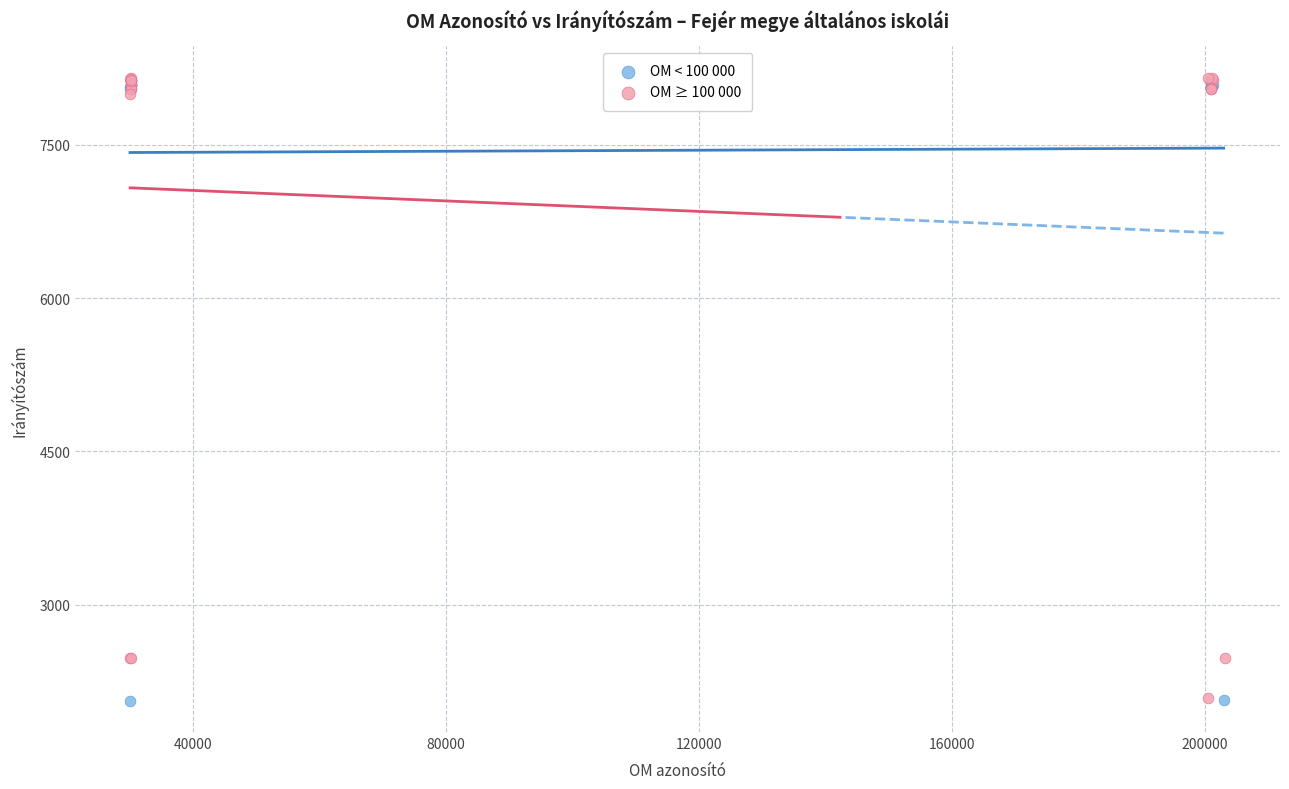

What are all the series names shown in the legend?

OM < 100 000, OM ≥ 100 000